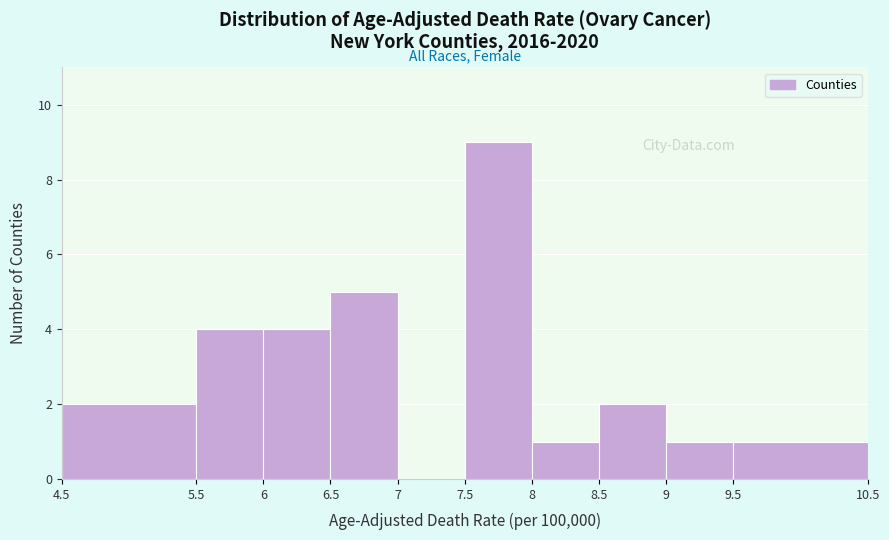

Which range on the x-axis has the tallest bar?

7.5 to 8